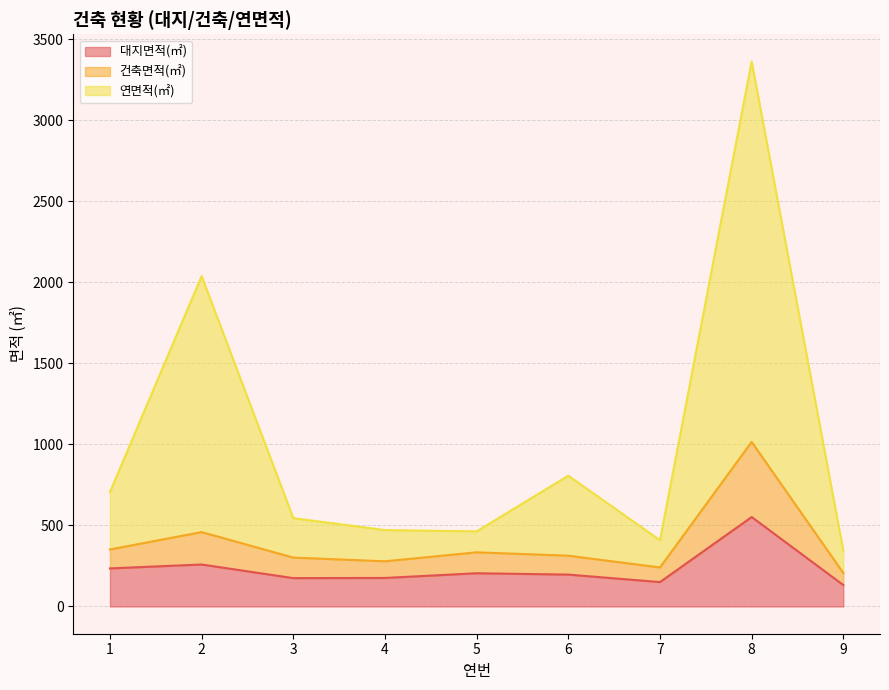

Reading right to left, what are all the values shown in this chart?

대지면적(㎡): 9=132.2	8=552.0	7=150.6	6=196.8	5=205.1	4=176.1	3=175.0	2=259.0	1=235.0
건축면적(㎡): 9=206.2	8=1015.8	7=240.8	6=313.4	5=334.3	4=278.9	3=301.7	2=459.1	1=351.8
연면적(㎡): 9=343.4	8=3363.4	7=408.8	6=807.0	5=463.5	4=471.4	3=545.1	2=2039.2	1=706.0